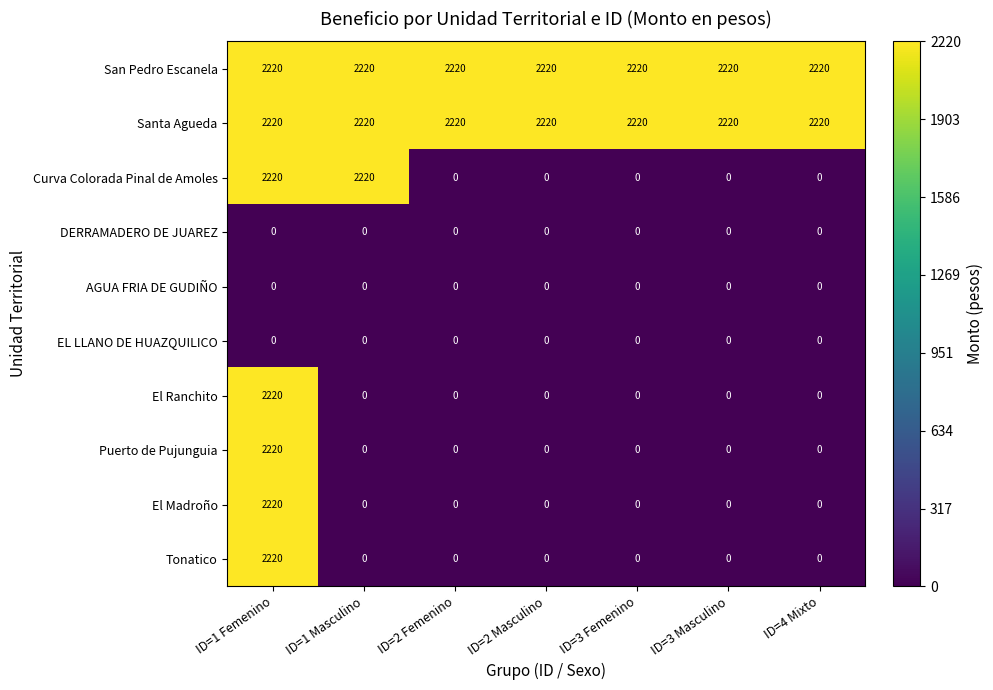

How many data points does each series have?

7